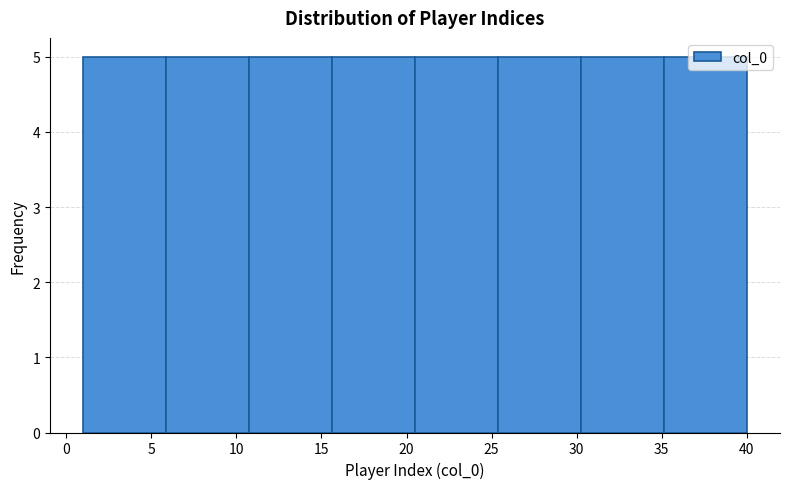

Reading left to right, list every bar in this chart as the range it spans on the x-axis followed by its height. Neither the bar edges nor the heights are printed on the chart, so give them approximately, as read against the axes.

1.0 to 6.0: 5
6.0 to 11.0: 5
11.0 to 15.5: 5
15.5 to 20.5: 5
20.5 to 25.5: 5
25.5 to 30.5: 5
30.5 to 35.0: 5
35.0 to 40.0: 5